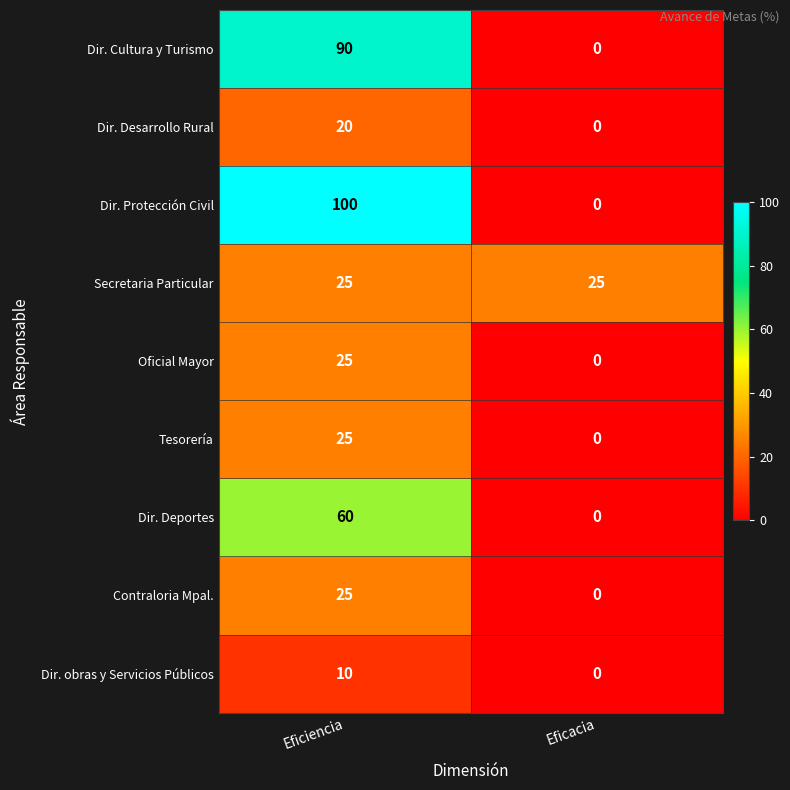

Is it true that Oficial Mayor equals 0 at Eficacia?

True